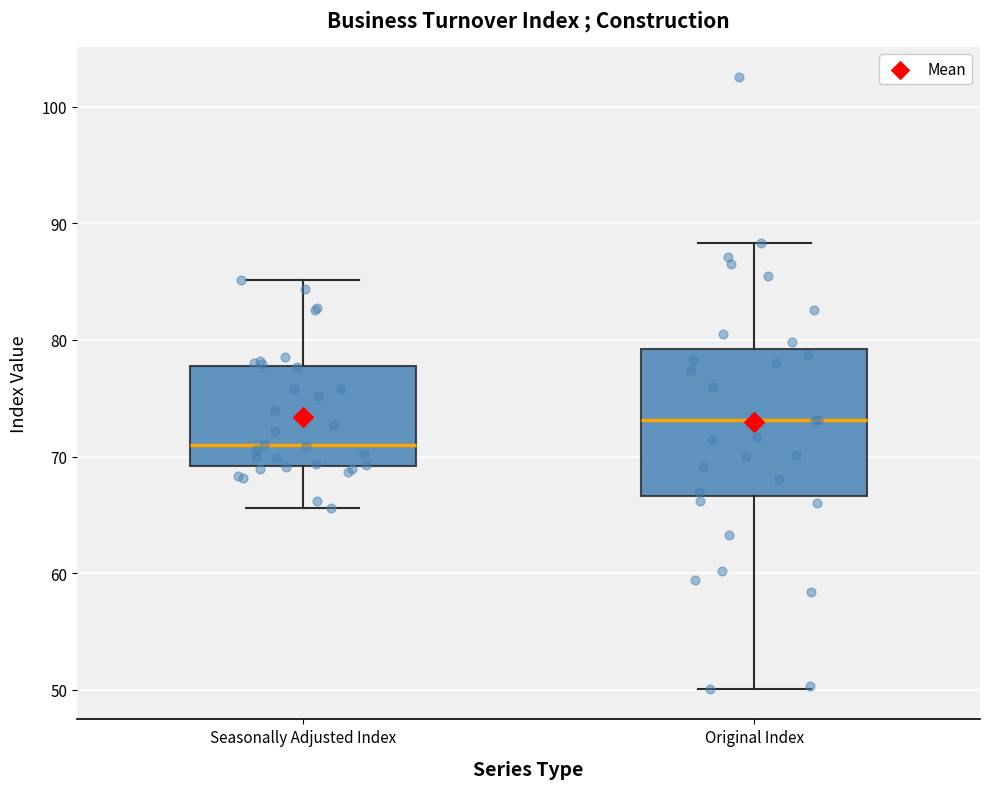

Reading left to right, read every box against the y-axis: the position of its median line, the range the box covers, and the ends of its whiskers. The values are not printed on the chart, so give them approximately, as read against the axis.

Seasonally Adjusted Index: median 71, box 69 to 78, whiskers 66 to 85
Original Index: median 73, box 67 to 79, whiskers 50 to 88